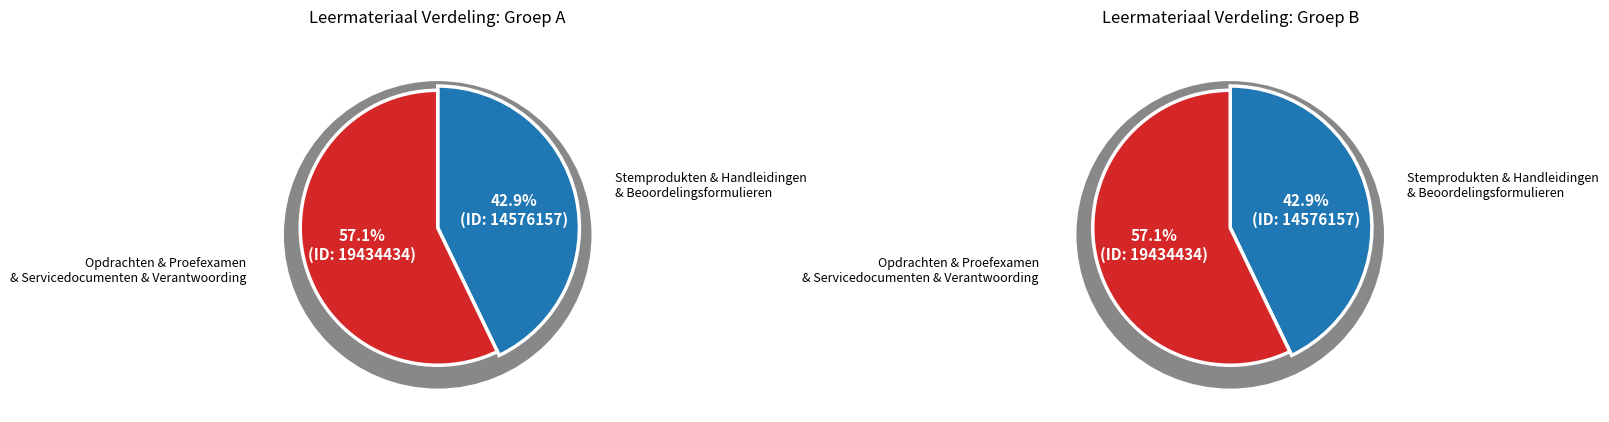

What is the change in value from Beoordelingsformulieren to Servicedocumenten?

+4